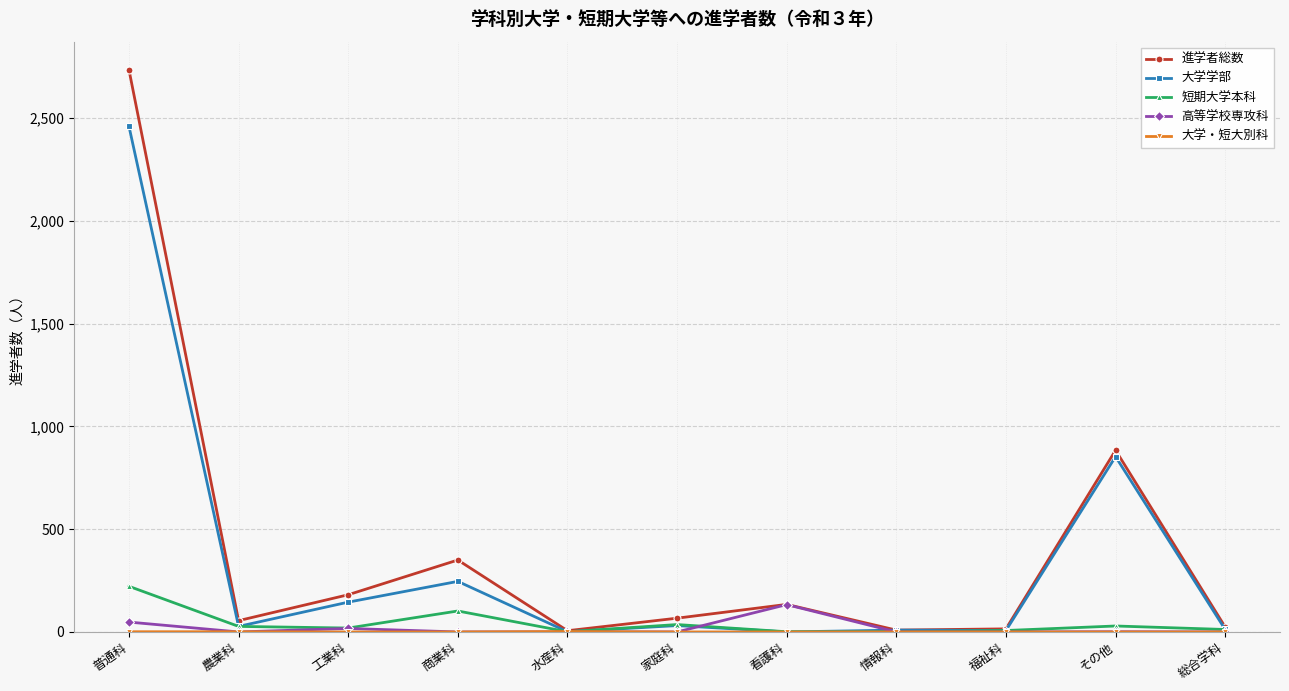

At which category is the sum across all series the highest?

普通科